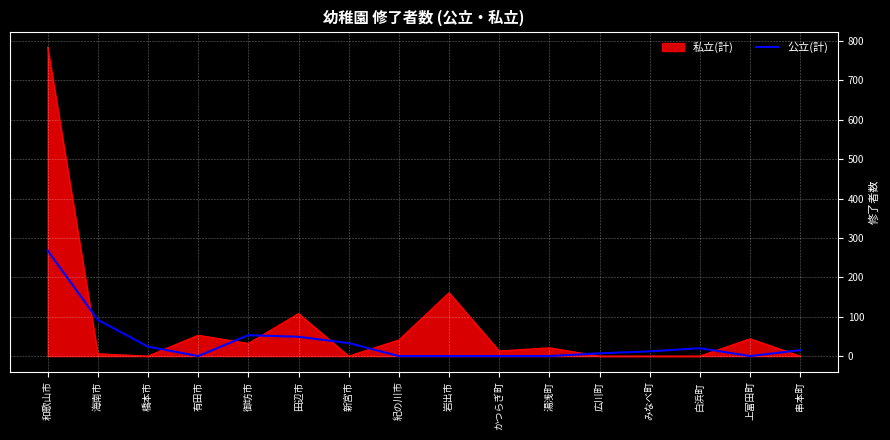

List the series in order of their peak value, highest first.

私立(計), 公立(計)